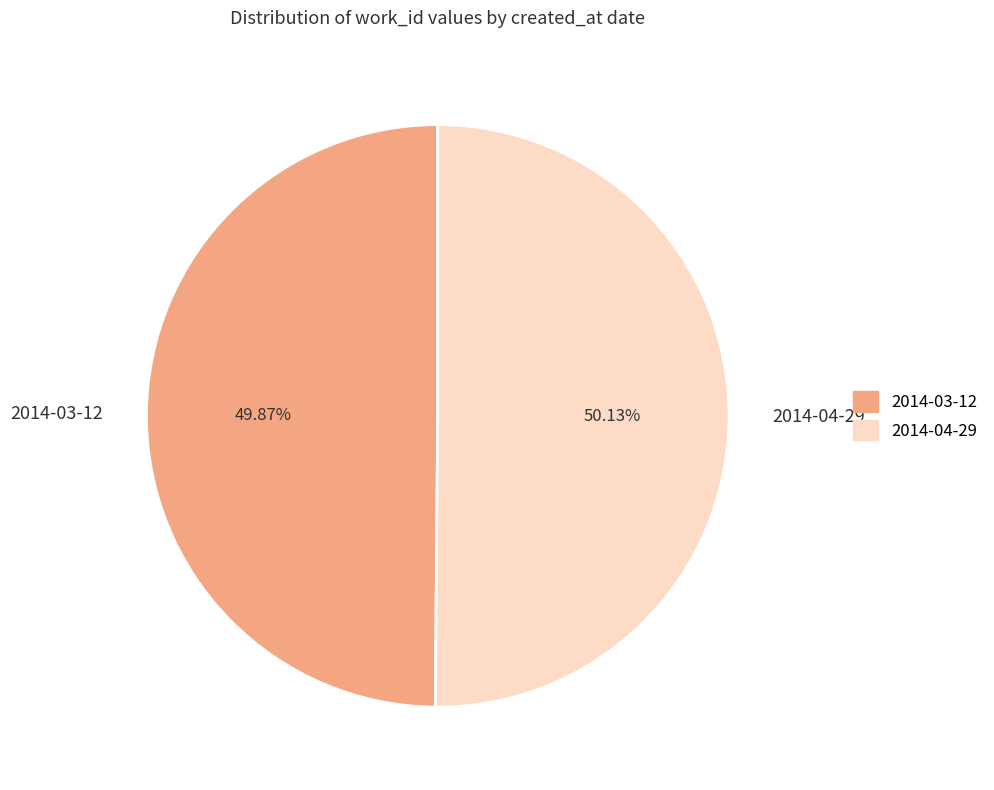

Do 2014-04-29 and 2014-03-12 together represent more than half of the pie?

Yes